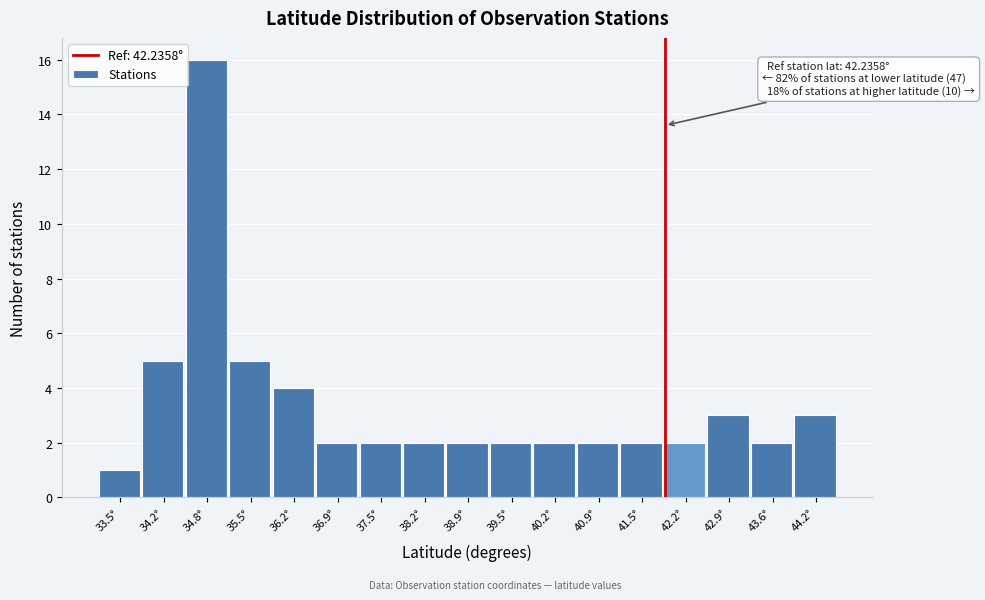

Reading left to right, extract all data points from this chart.

1	5	16	5	4	2	2	2	2	2	2	2	2	2	3	2	3